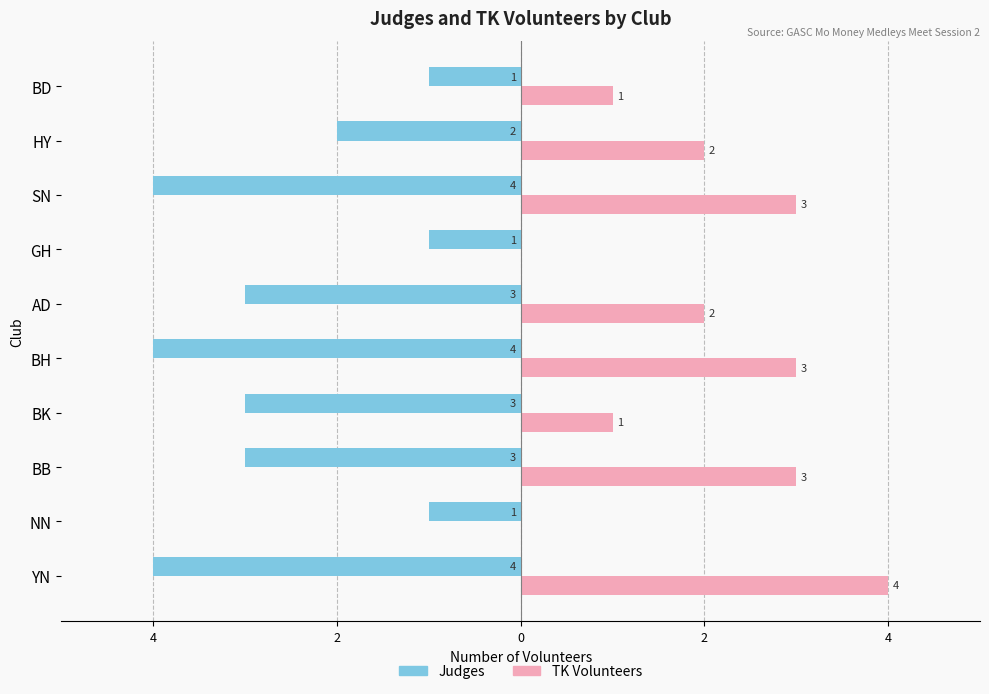

What are all the series names shown in the legend?

Judges, TK Volunteers